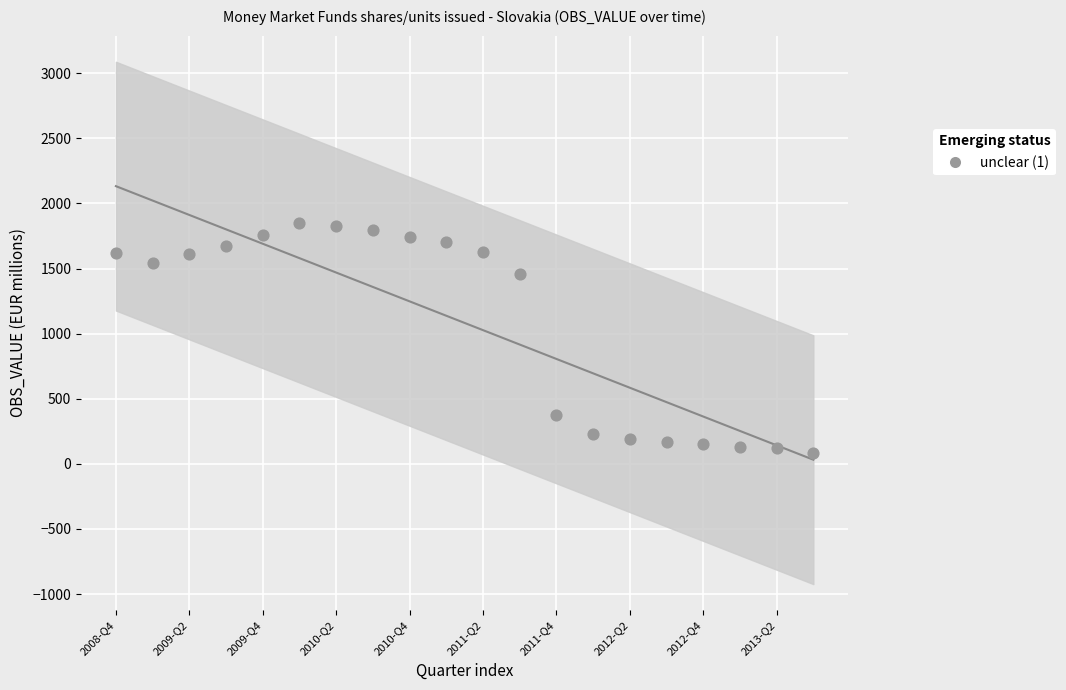

What Y value in the scatter plot is closest to 965?

1456.4